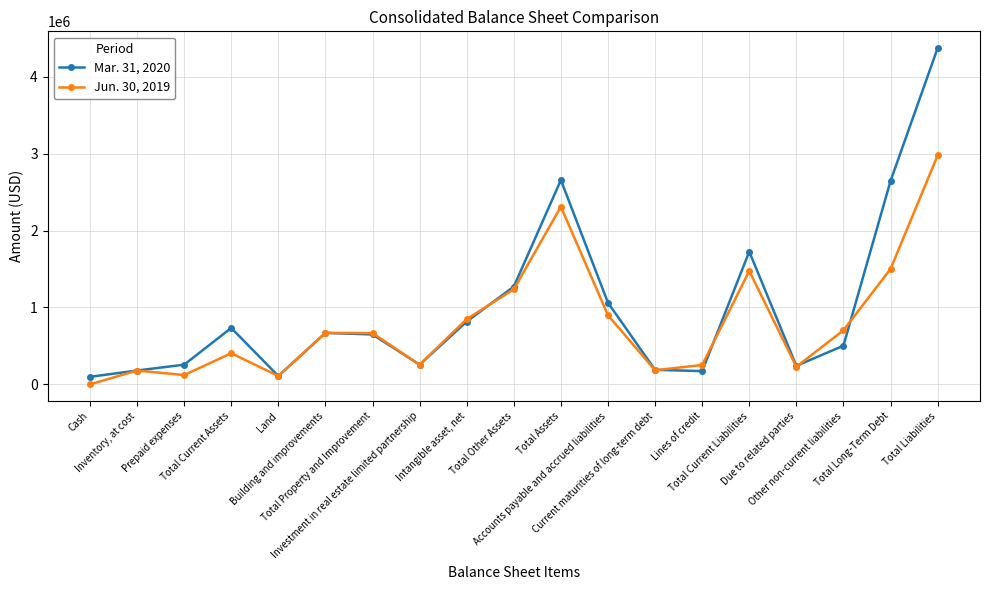

How many interior local peaks does the Jun. 30, 2019 series have?

5